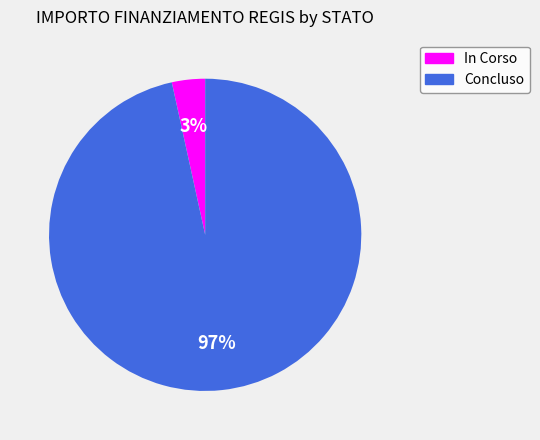

Does any single category account for the majority?

Yes